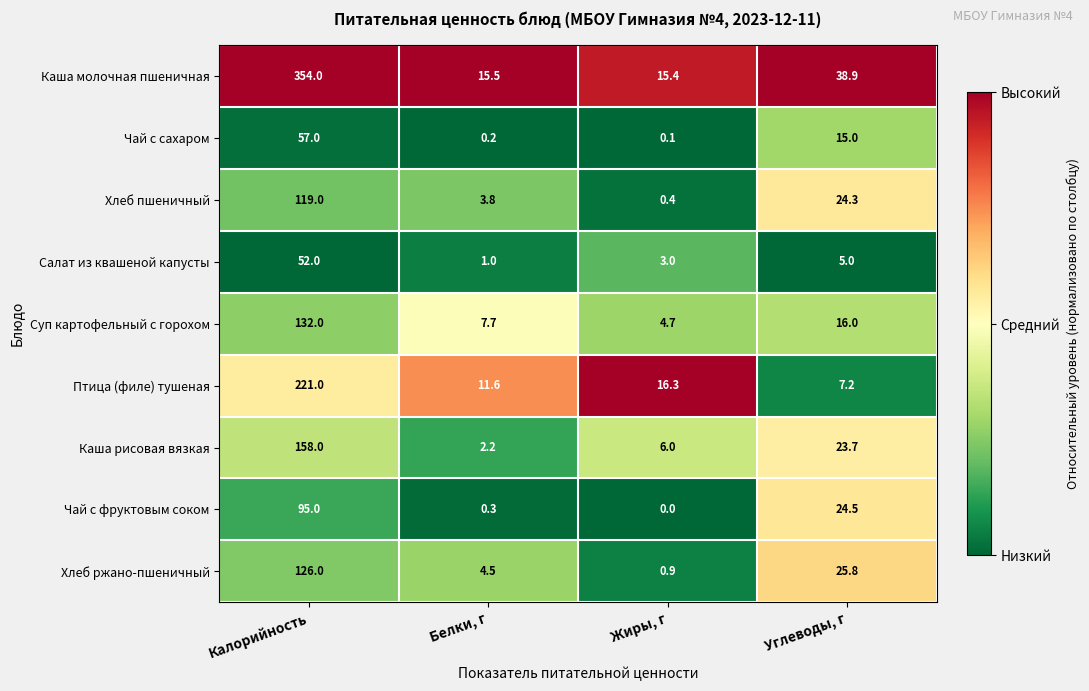

What is the sum of the Суп картофельный с горохом values at Белки, г and Углеводы, г?

23.7